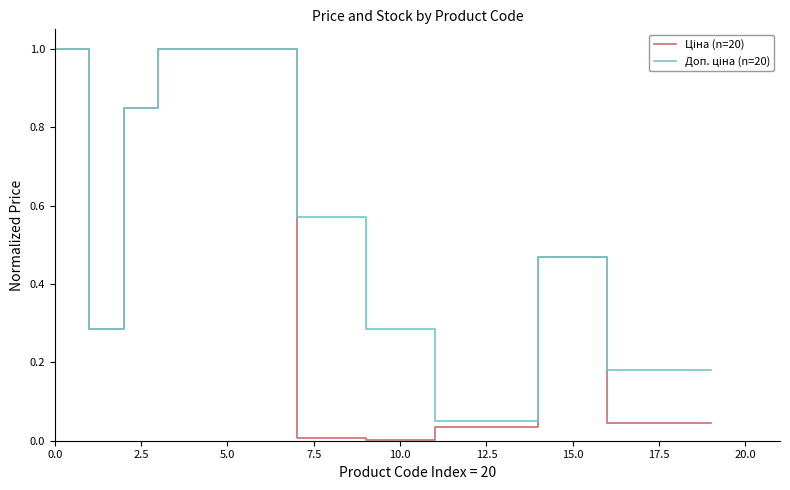

How many lines are shown in the chart?

2